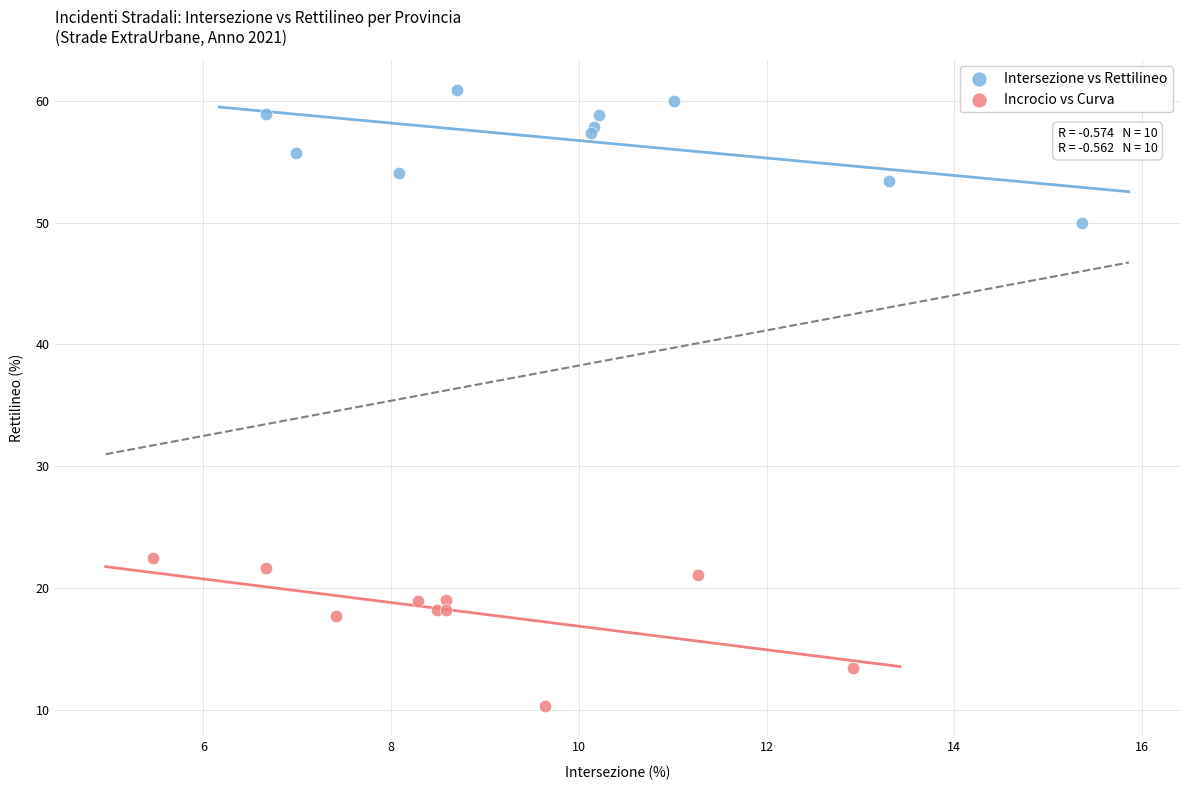

Which series reaches the minimum Y coordinate?

Incrocio vs Curva